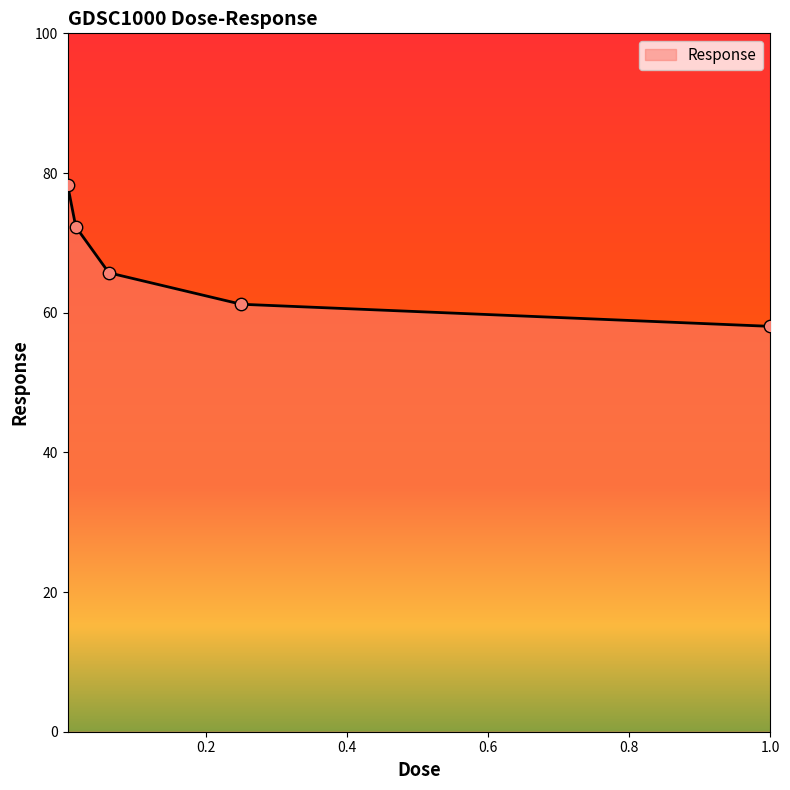

What is the sum of all values?

335.6